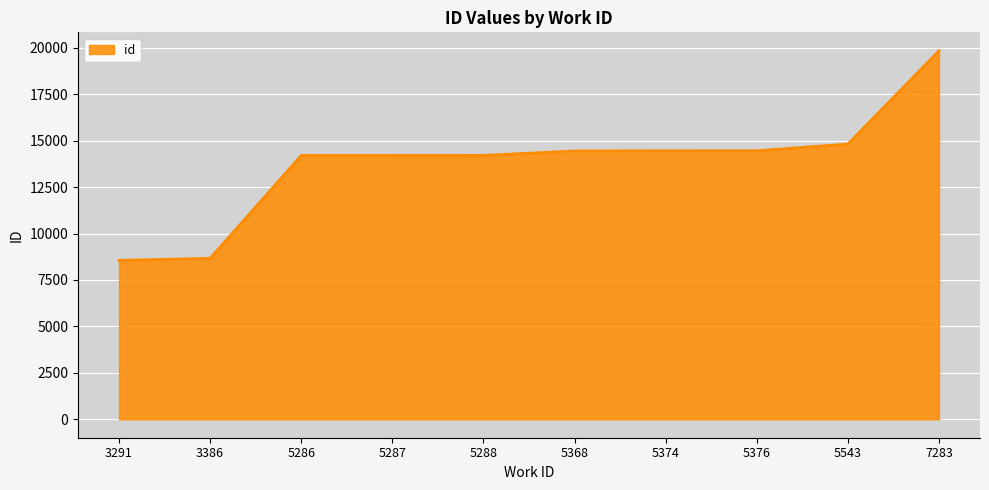

True or false: the data shows 19839 at 7283.

True